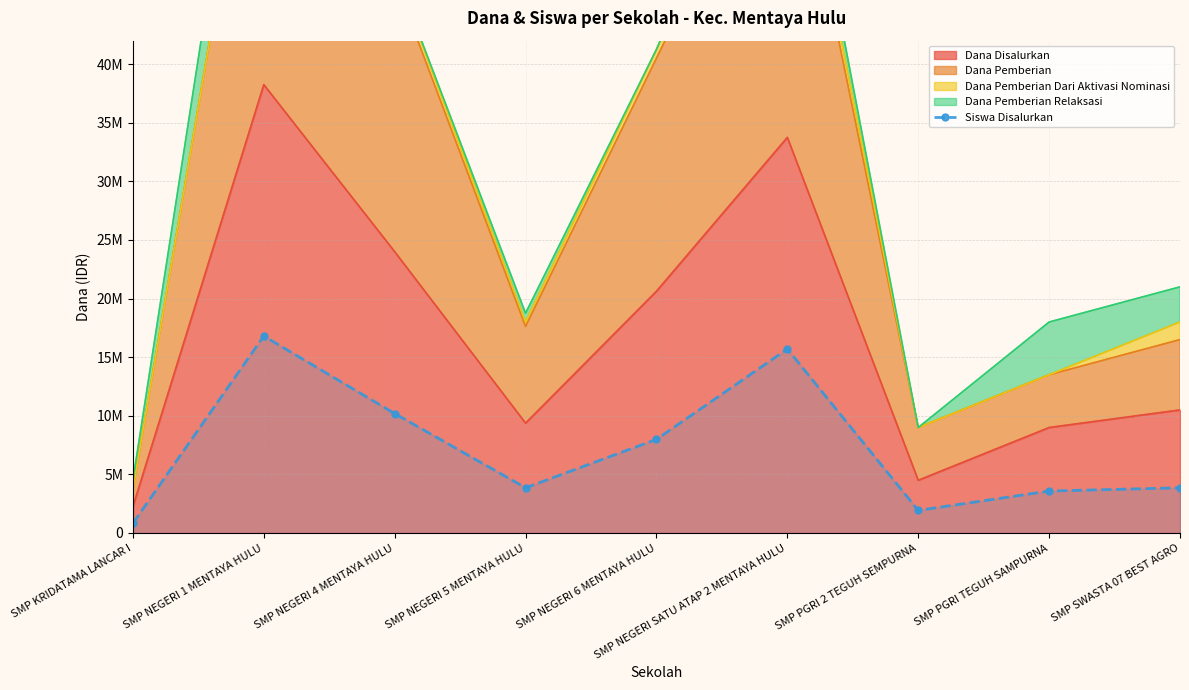

The value at SMP KRIDATAMA LANCAR I is 826229.5. True or false?

True